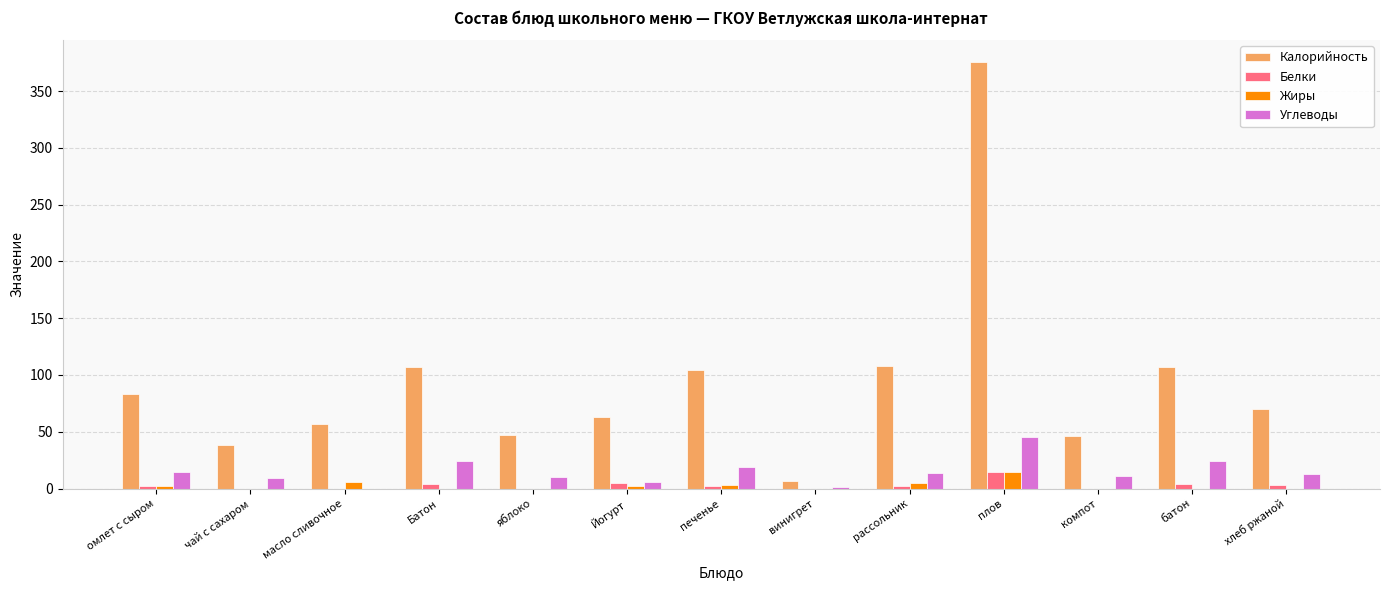

What is the maximum value shown in the chart?

376.0